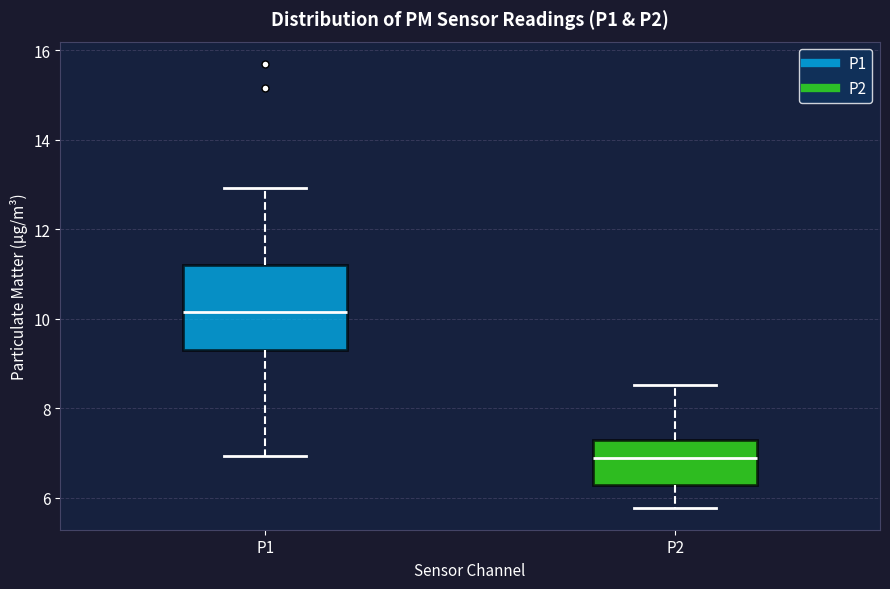

Reading left to right, read every box against the y-axis: the position of its median line, the range the box covers, and the ends of its whiskers. The values are not printed on the chart, so give them approximately, as read against the axis.

P1: median 10.2, box 9.4 to 11.2, whiskers 7.0 to 13.0
P2: median 6.8, box 6.2 to 7.4, whiskers 5.8 to 8.6